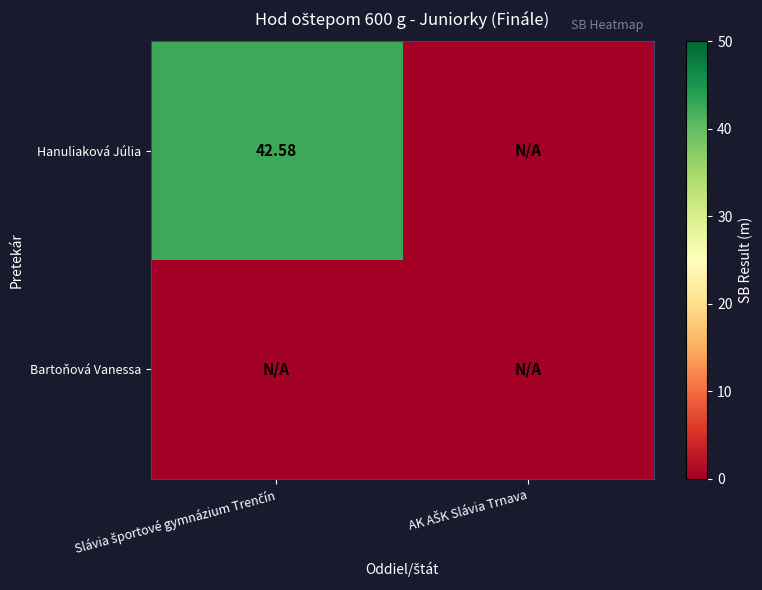

At how many categories does at least one series exceed 31?

1